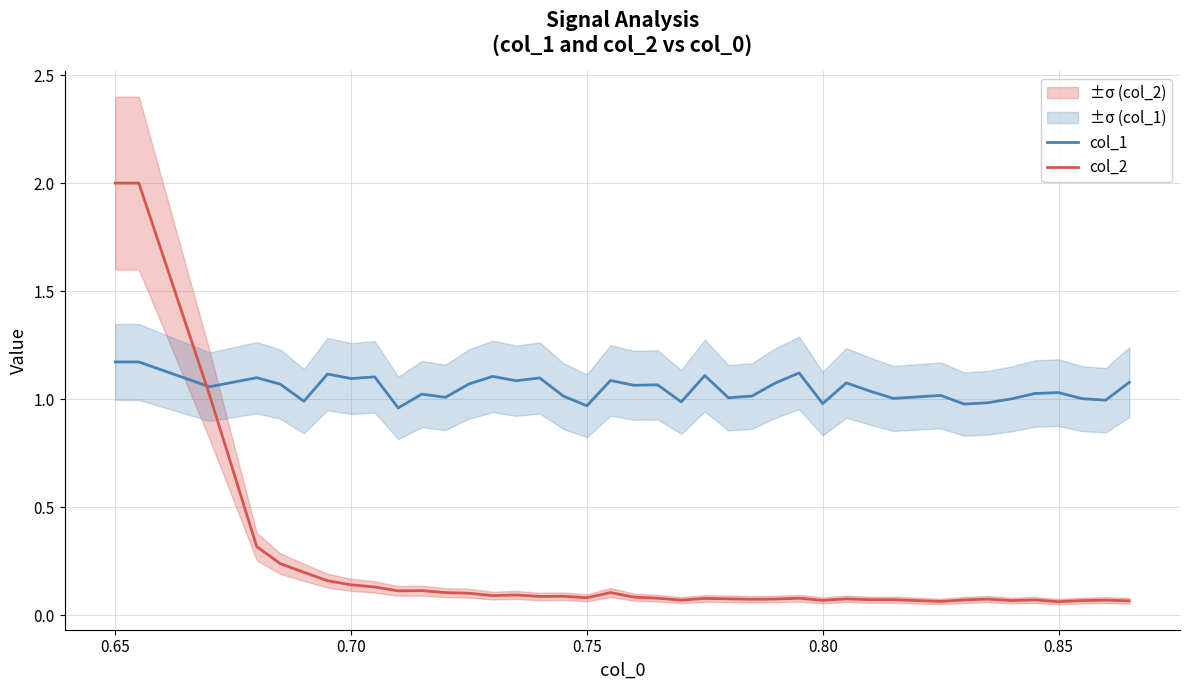

What is the value of the col_1 point at the 16th from the left?

1.1